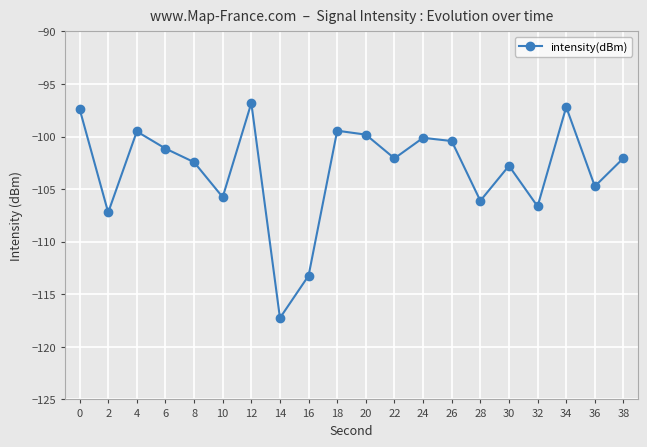

True or false: the data shows -28.0 at 14.

False